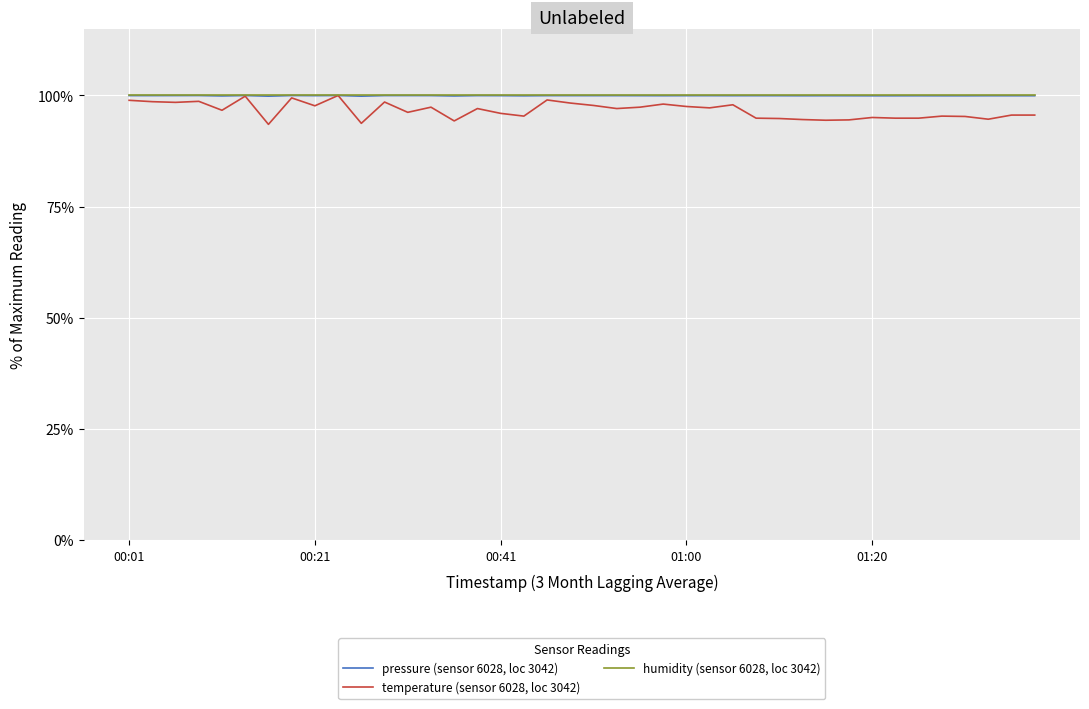

Does the chart have visible grid lines?

Yes